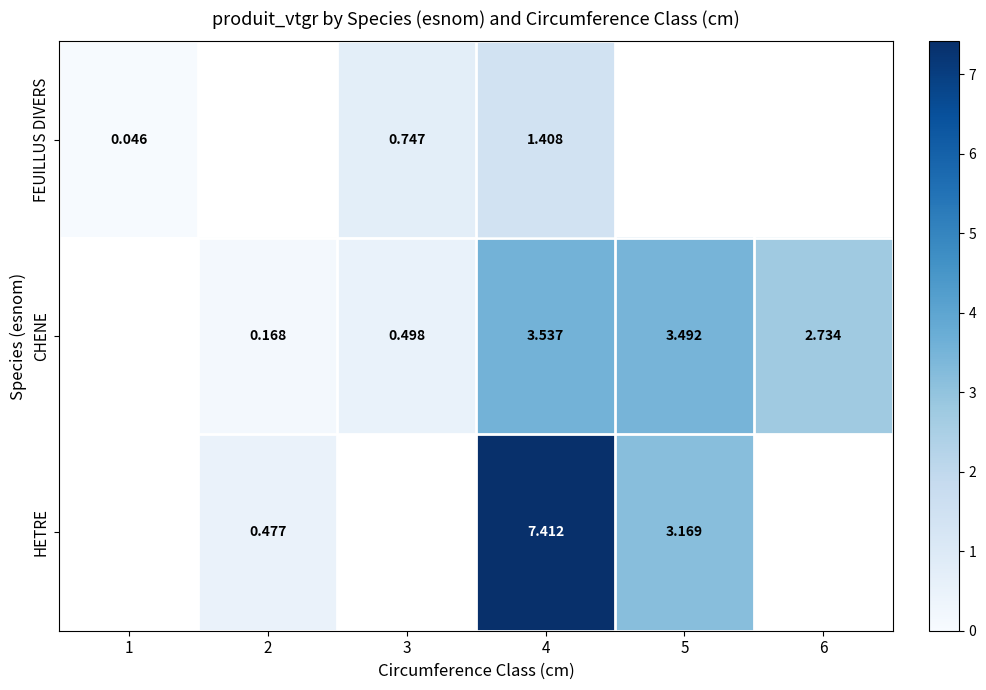

Is the value of HETRE at 2 greater than the value of CHENE at 5?

No